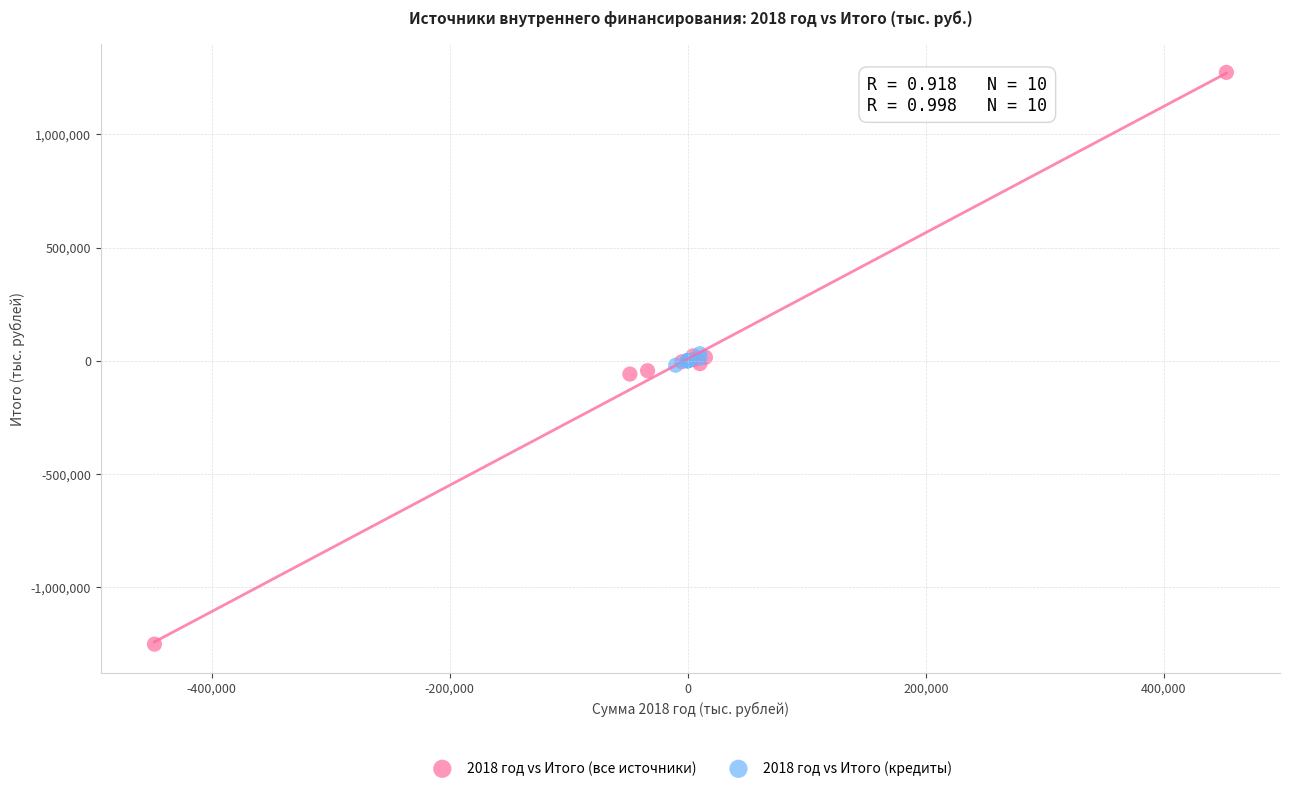

Which series has the largest Y range (max minus min)?

2018 год vs Итого (все источники)